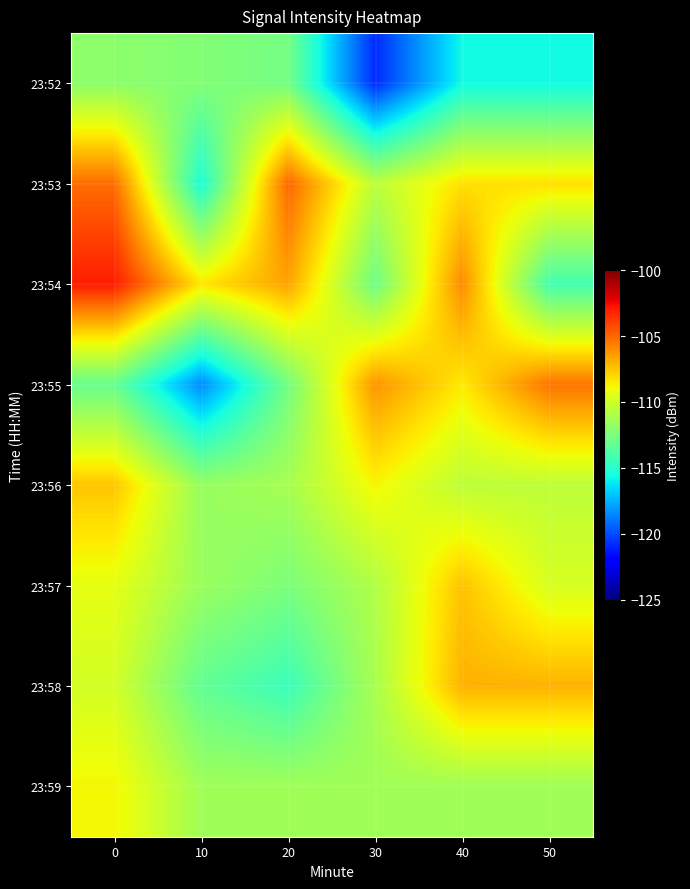

Reading right to left, extract all data points from this chart.

23:52: 50=-115.7	40=-115.7	30=-120.8	20=-112.7	10=-112.3	0=-112.0
23:53: 50=-108.2	40=-108.2	30=-110.6	20=-105.0	10=-115.4	0=-105.2
23:54: 50=-114.1	40=-105.9	30=-112.9	20=-106.6	10=-108.4	0=-103.0
23:55: 50=-105.4	40=-108.5	30=-106.2	20=-112.7	10=-118.5	0=-113.1
23:56: 50=-110.5	40=-110.5	30=-108.8	20=-111.2	10=-111.7	0=-107.5
23:57: 50=-109.7	40=-107.4	30=-110.9	20=-112.5	10=-111.6	0=-109.3
23:58: 50=-107.0	40=-107.0	30=-111.1	20=-114.4	10=-113.3	0=-109.9
23:59: 50=-111.4	40=-111.4	30=-111.4	20=-111.4	10=-111.4	0=-108.8